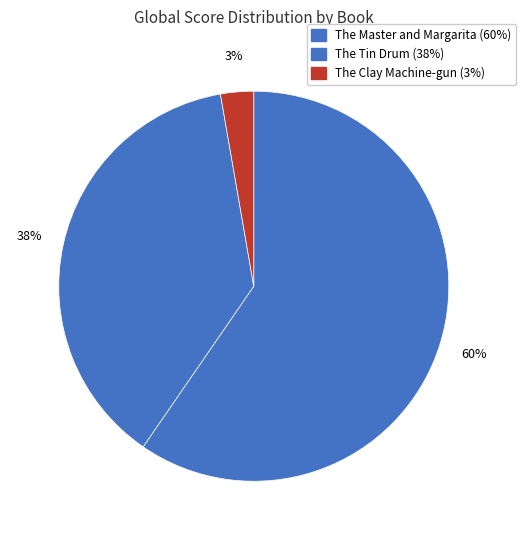

How many slices are in this pie chart?

3